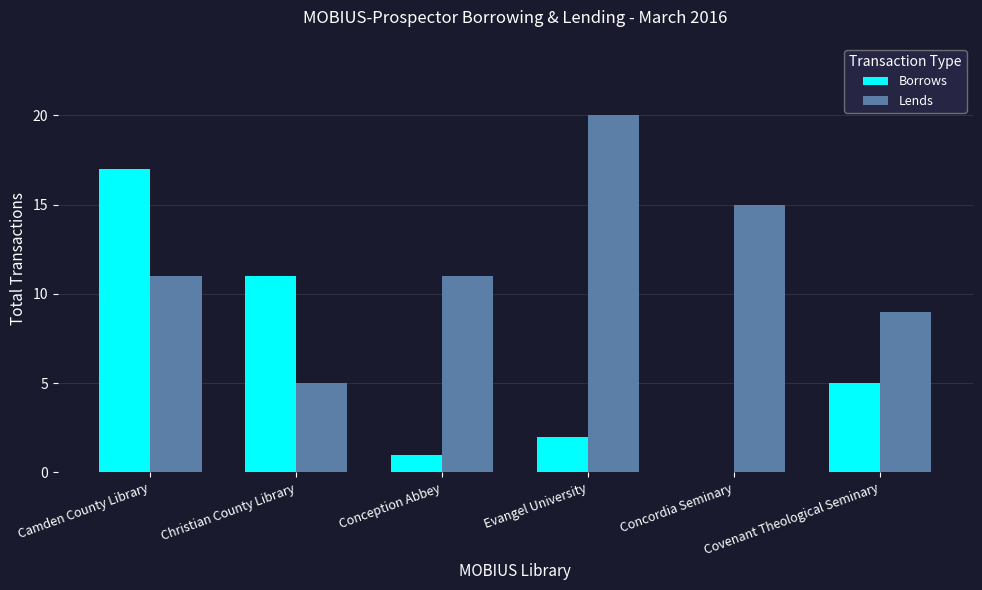

What are all the series names shown in the legend?

Borrows, Lends